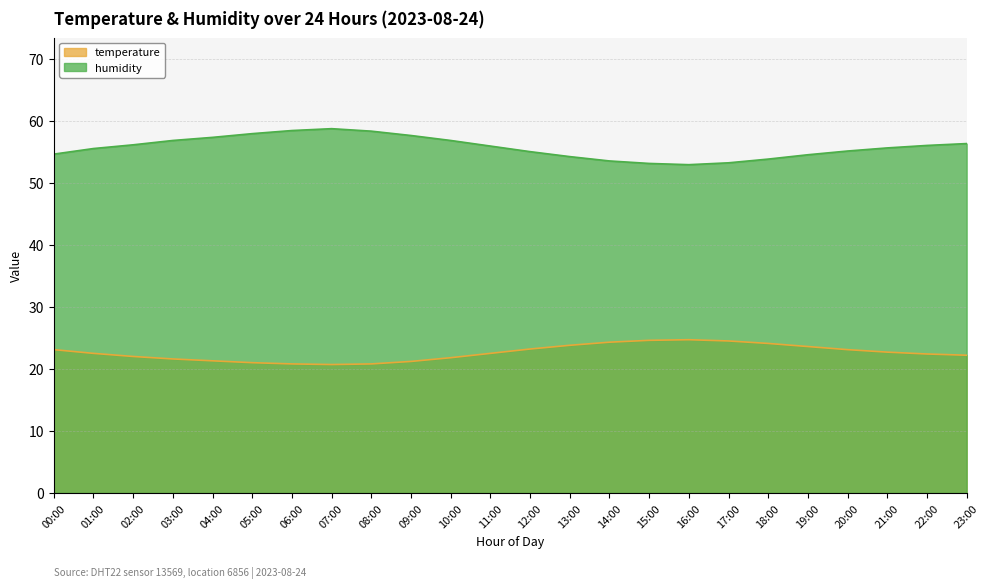

List the labels in order of temperature value, smallest first.

07:00, 06:00, 08:00, 05:00, 09:00, 04:00, 03:00, 10:00, 02:00, 23:00, 22:00, 01:00, 11:00, 21:00, 00:00, 20:00, 12:00, 19:00, 13:00, 18:00, 14:00, 17:00, 15:00, 16:00